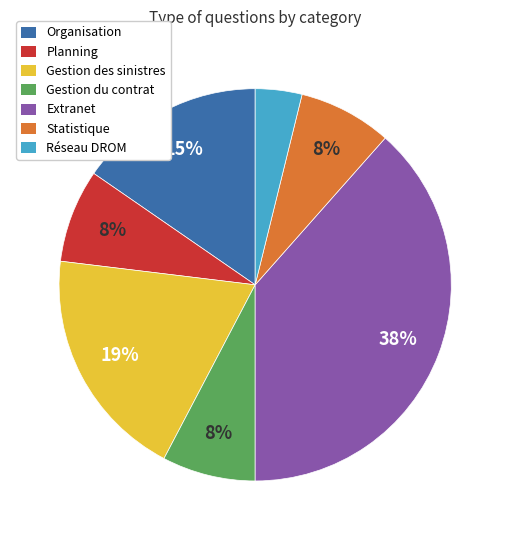

Which has a higher value, Planning or Organisation?

Organisation